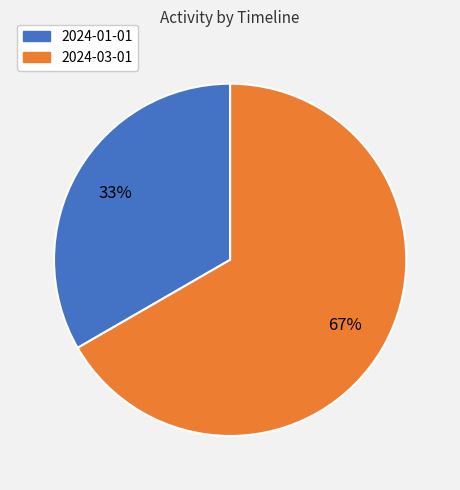

How many segments does this pie chart have?

2